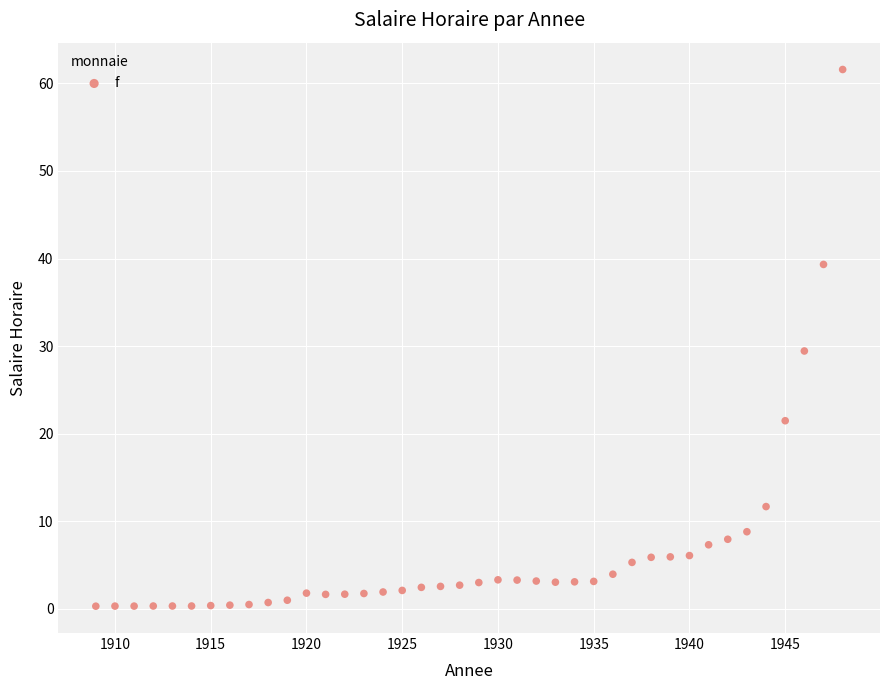

What is the range of Y values (max minus min)?

61.3